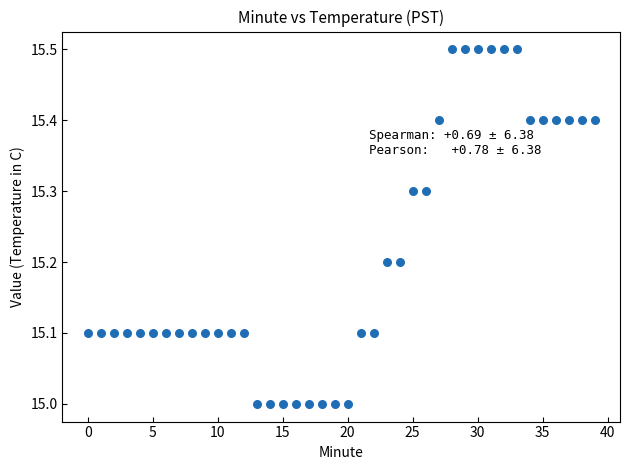

What is the range of Y values (max minus min)?

0.5